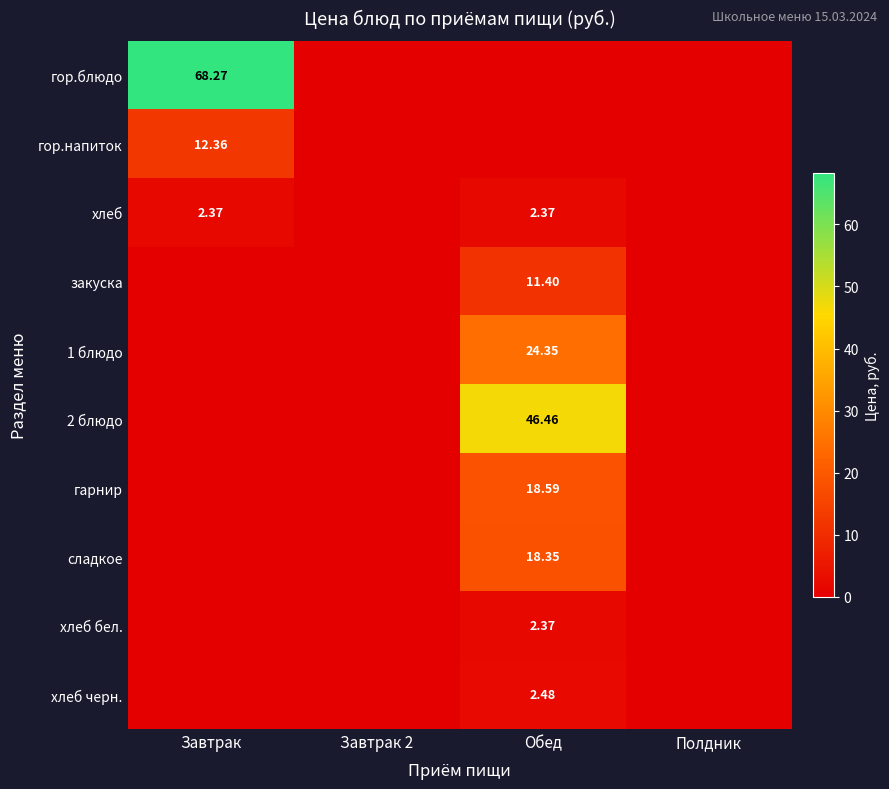

What is the sum of all хлеб values?

4.7